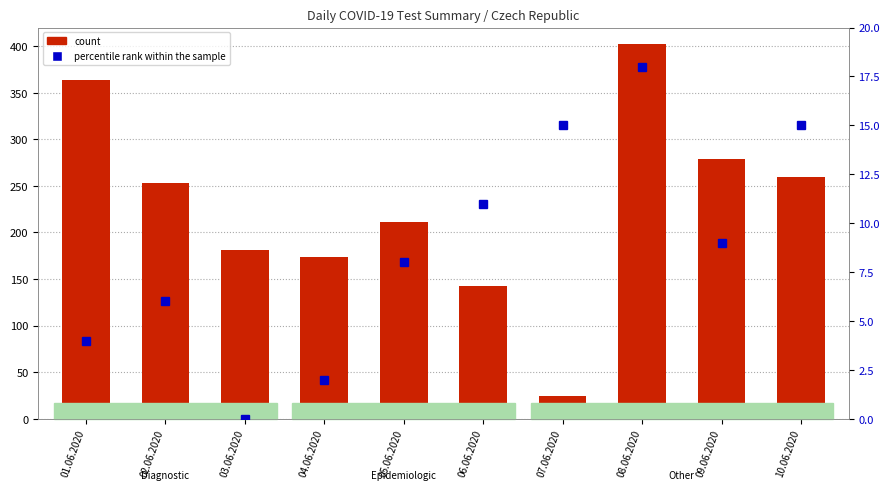

What is the total value across all series at 09.06.2020?

288